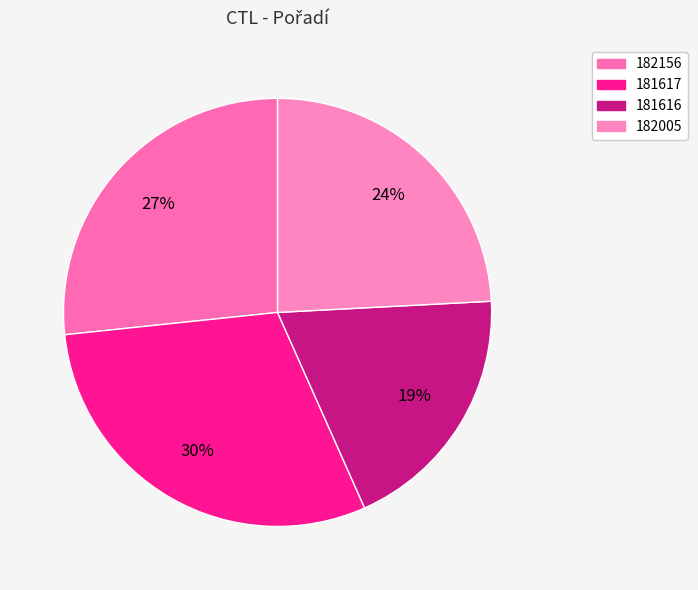

Which slice is the largest?

181617